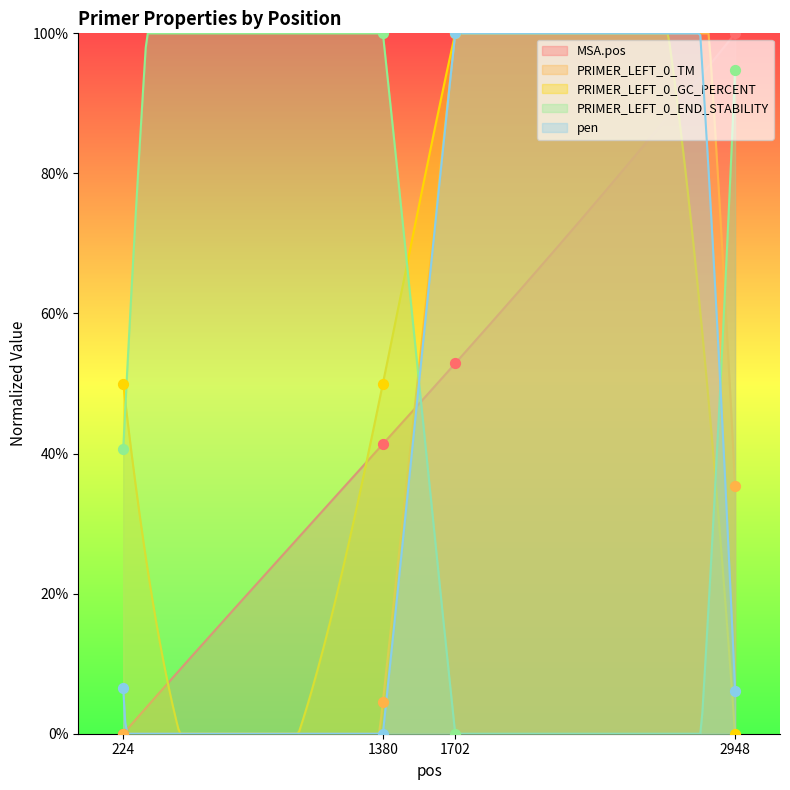

Is the value of MSA.pos at 224 greater than the value of PRIMER_LEFT_0_END_STABILITY at 224?

No